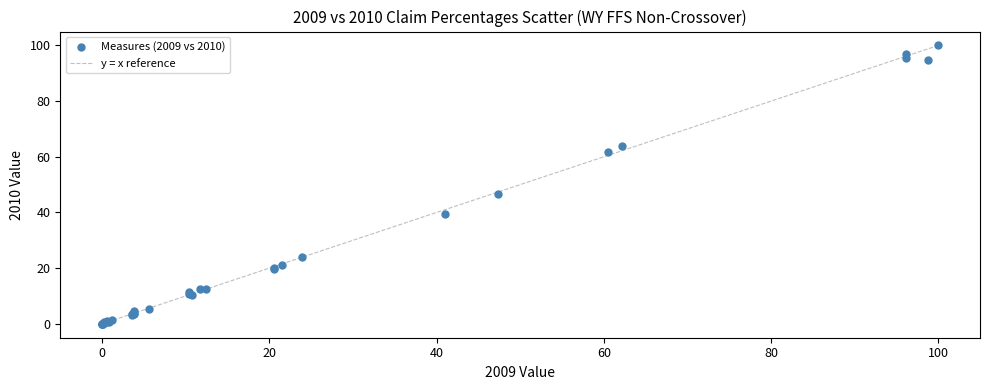

What Y value in the scatter plot is closest to 50?

46.6